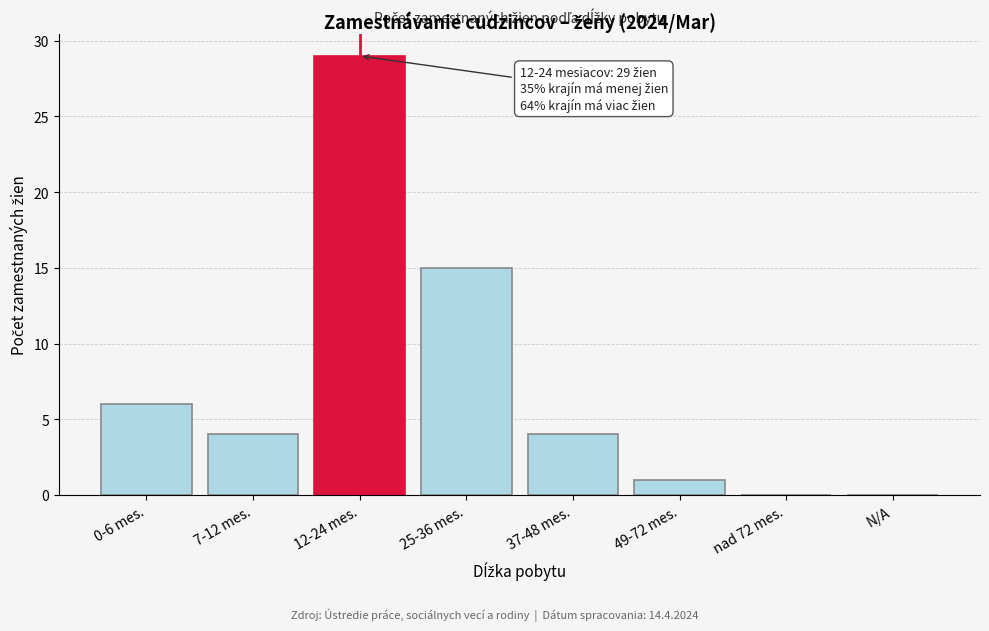

Reading left to right, list all the values displayed in this chart.

0-6 mes.=6	7-12 mes.=4	12-24 mes.=29	25-36 mes.=15	37-48 mes.=4	49-72 mes.=1	nad 72 mes.=0	N/A=0